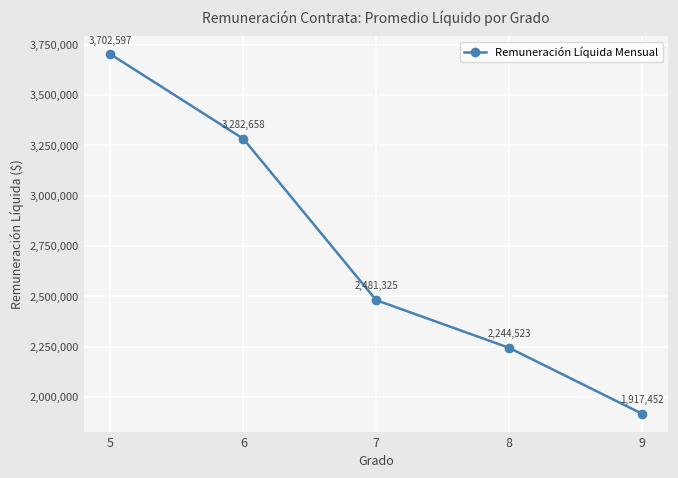

What is the maximum value shown in the chart?

3702597